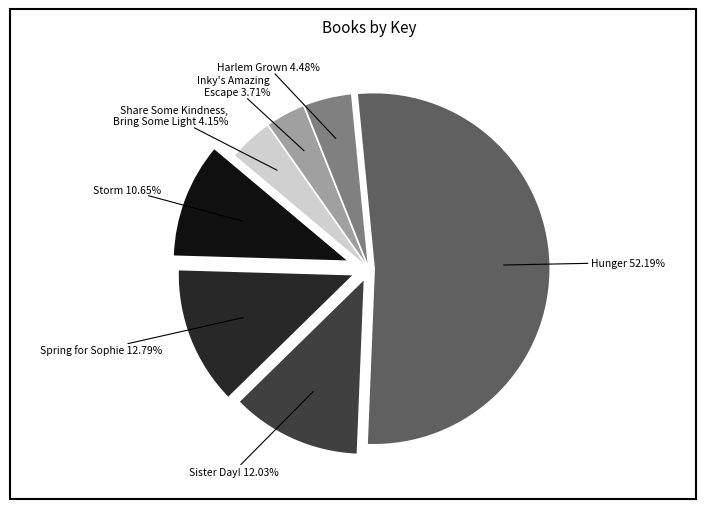

Which category has the biggest portion of the pie?

Hunger